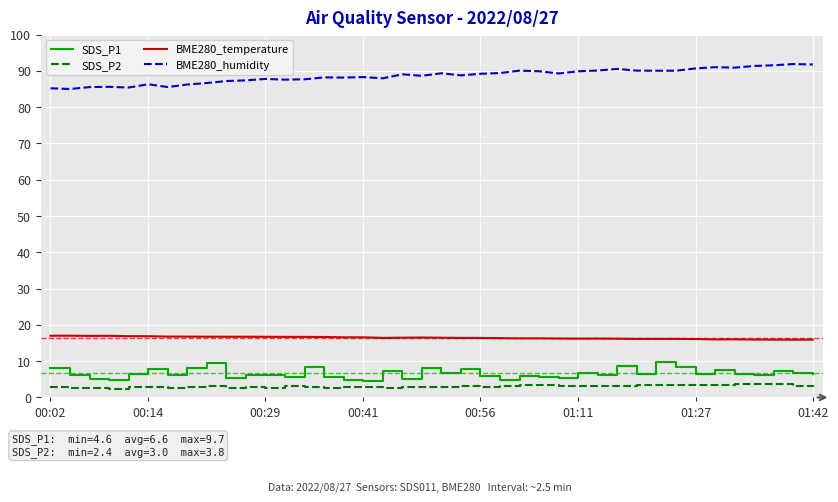

True or false: BME280_humidity and SDS_P2 cross at least once.

False